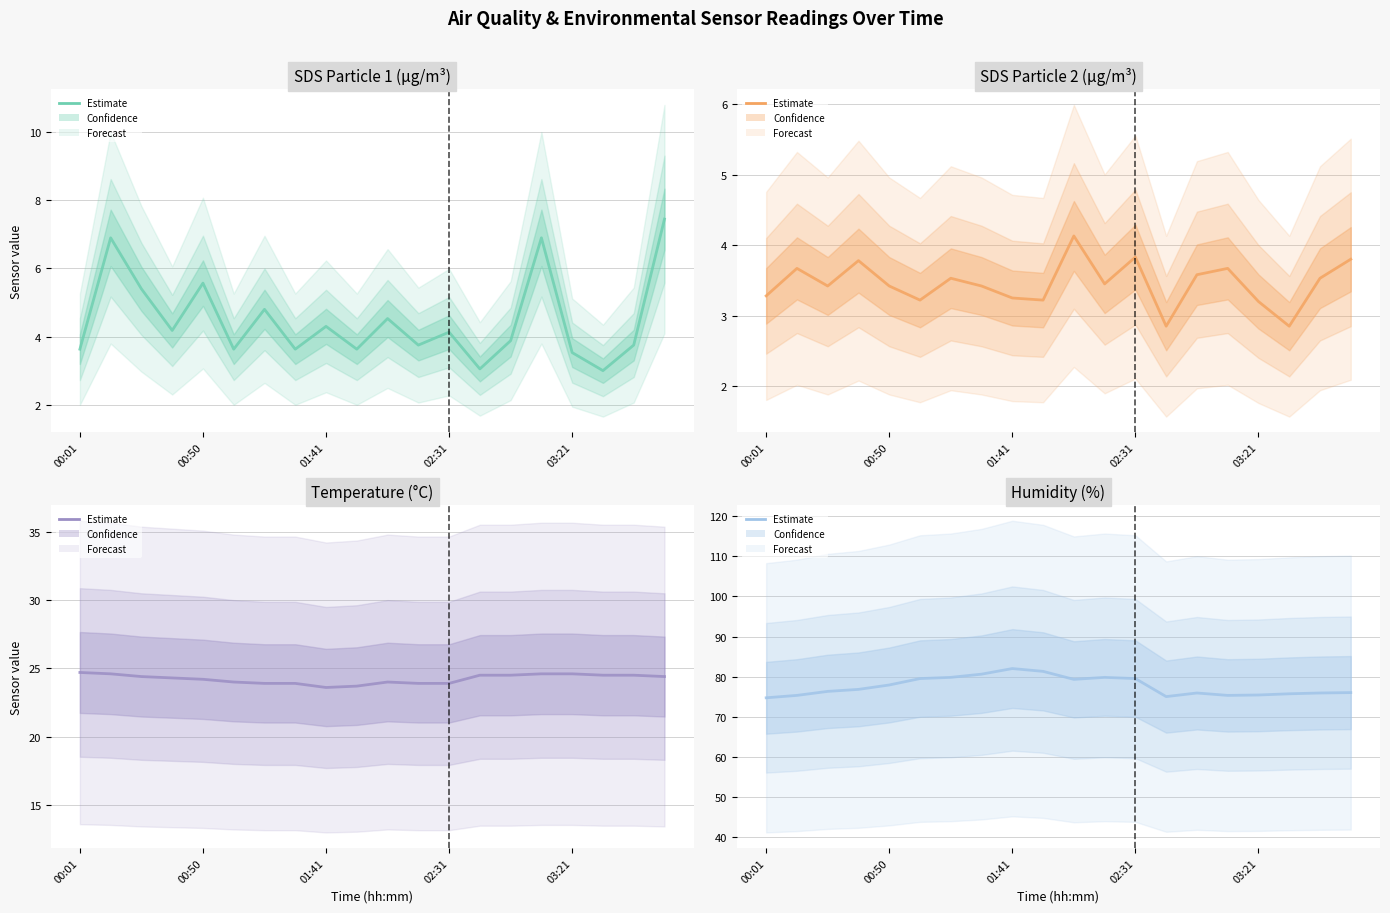

Rank the series by their maximum value, from highest to lowest.

Humidity, Temp, SDS_P1, SDS_P2